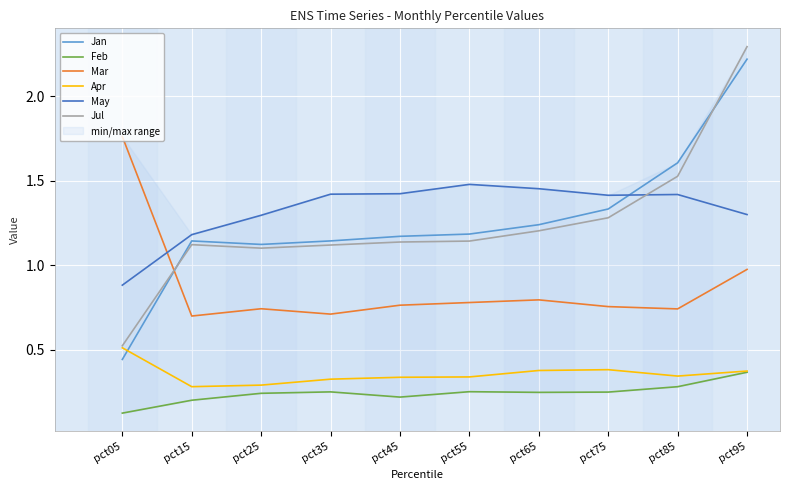

At which category does Jan reach its first local peak?

pct15